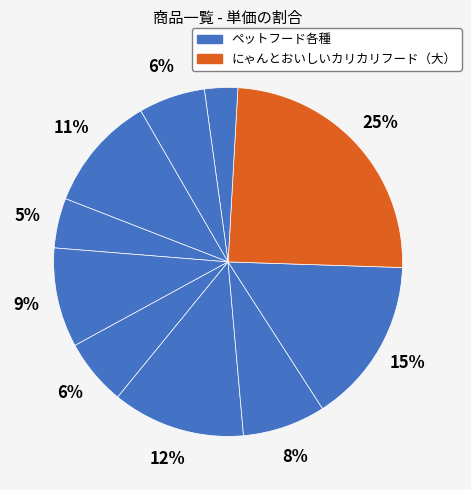

Count the number of slices in the pie.

10